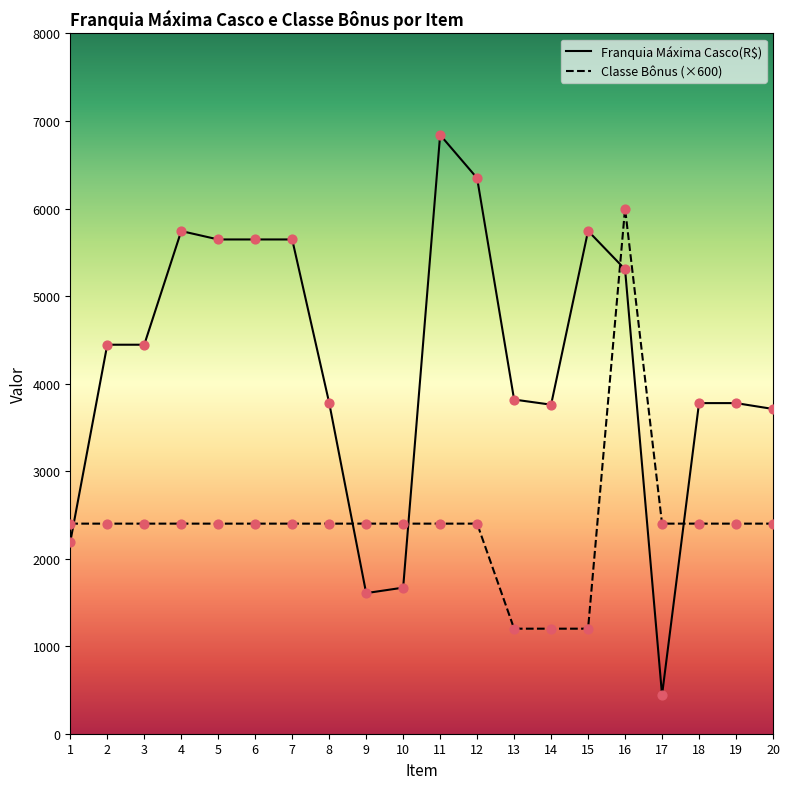

What are all the series names shown in the legend?

Franquia Máxima Casco(R$), Classe Bônus (×600)